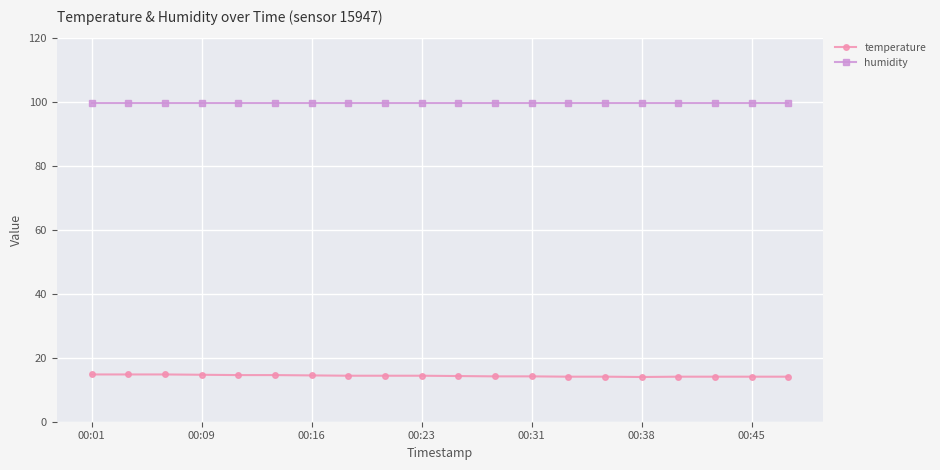

What is the value of the humidity point at the 14th from the left?

99.9